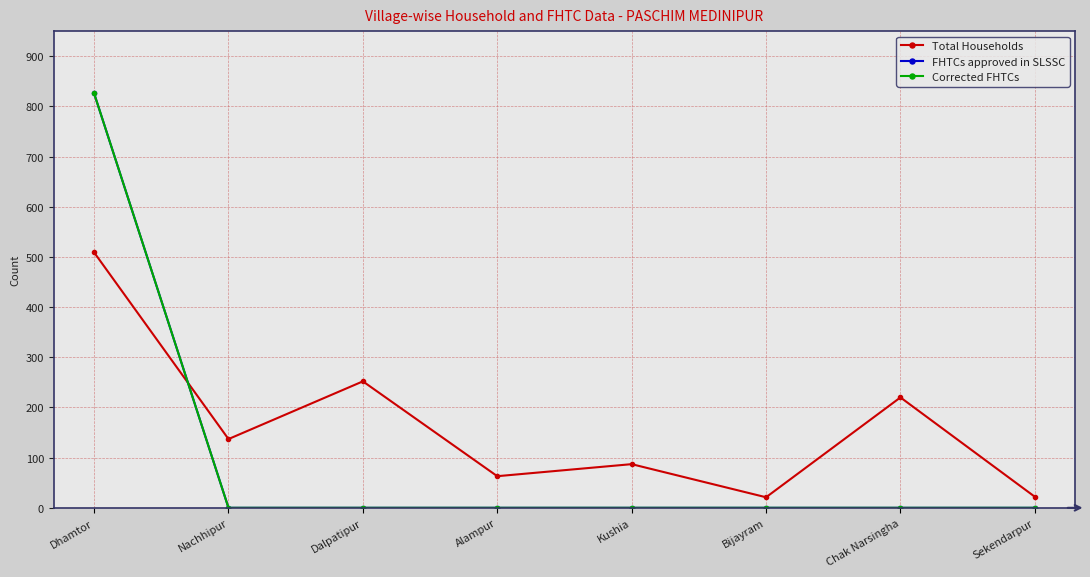

At which label does Total Households reach its minimum?

Bijayram